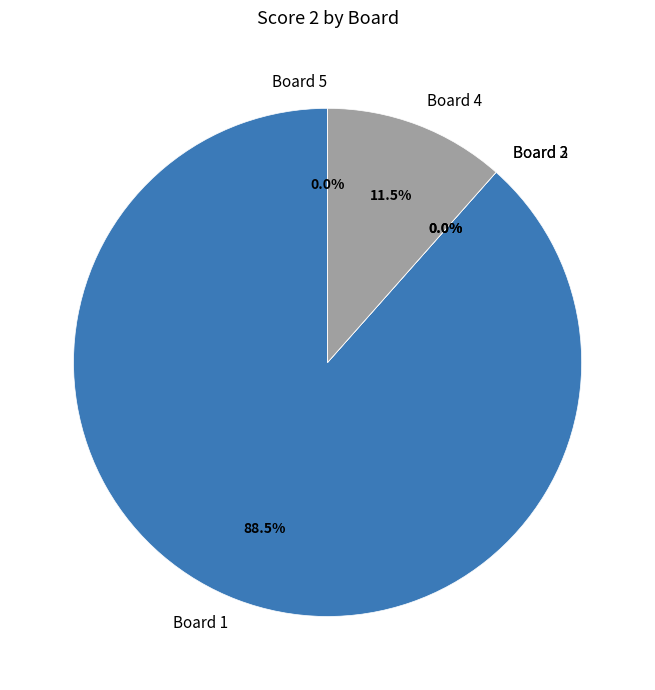

How many segments does this pie chart have?

5